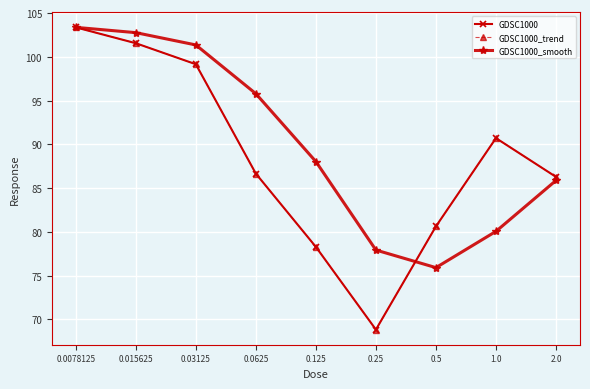

Is this an area chart (filled region under the line)?

No